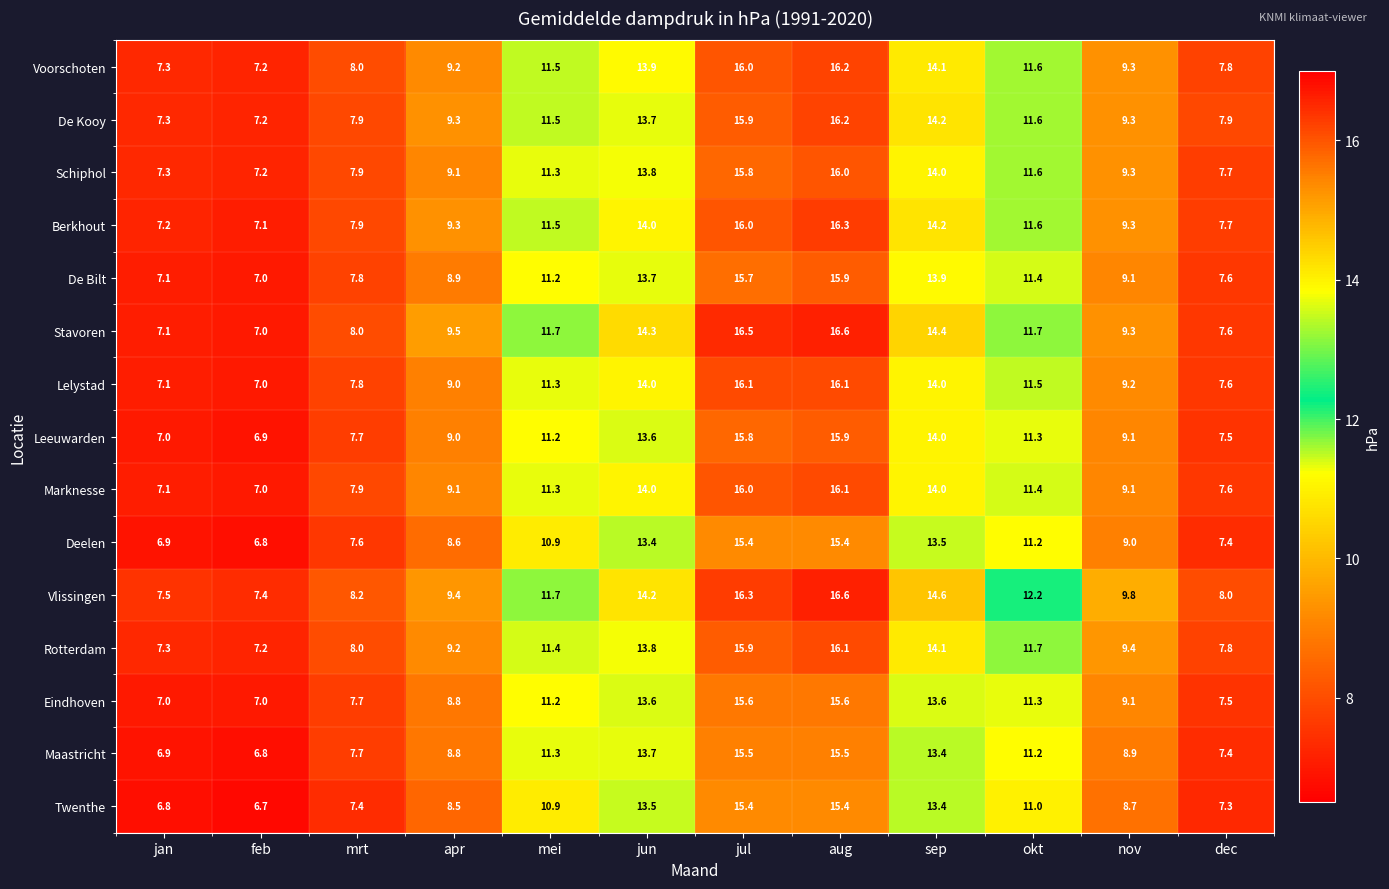

How many distinct data groups are displayed?

15